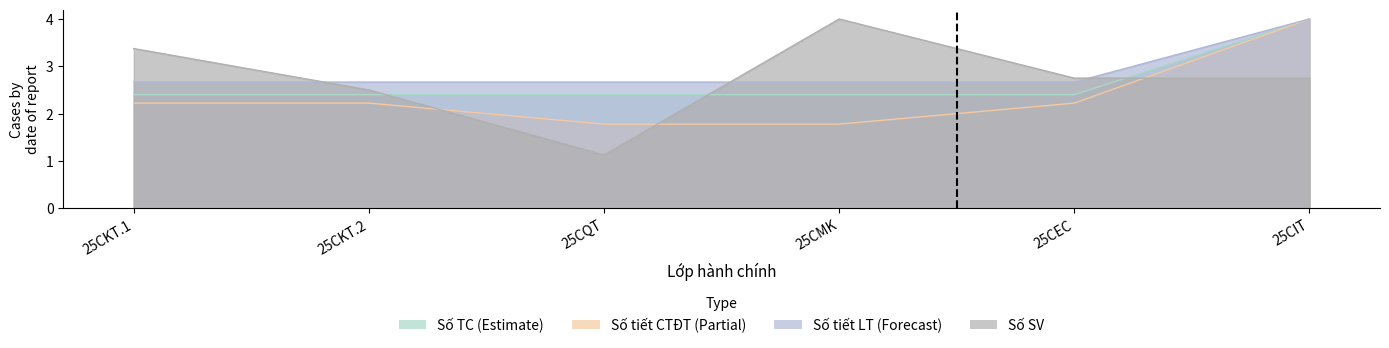

Between 25CKT.1 and 25CKT.2, which series saw the biggest shift?

Số SV